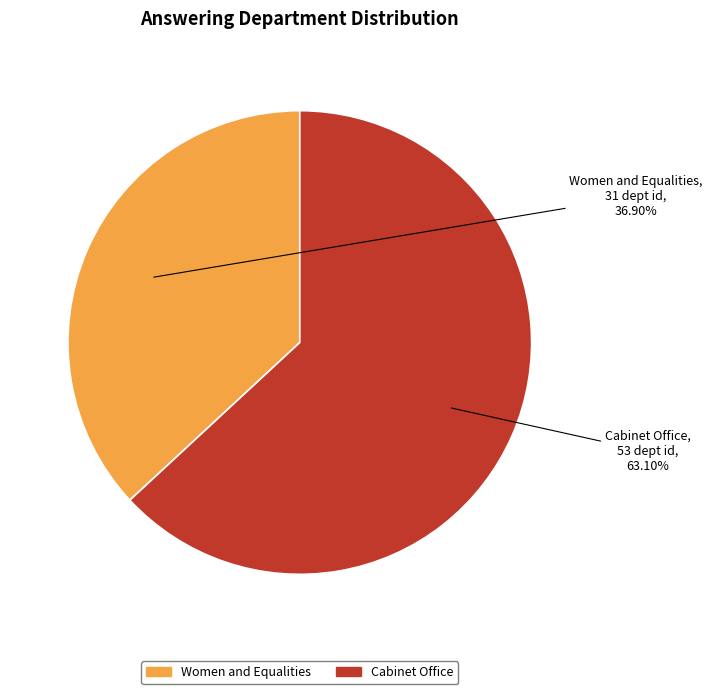

Which slice is the largest?

Cabinet Office